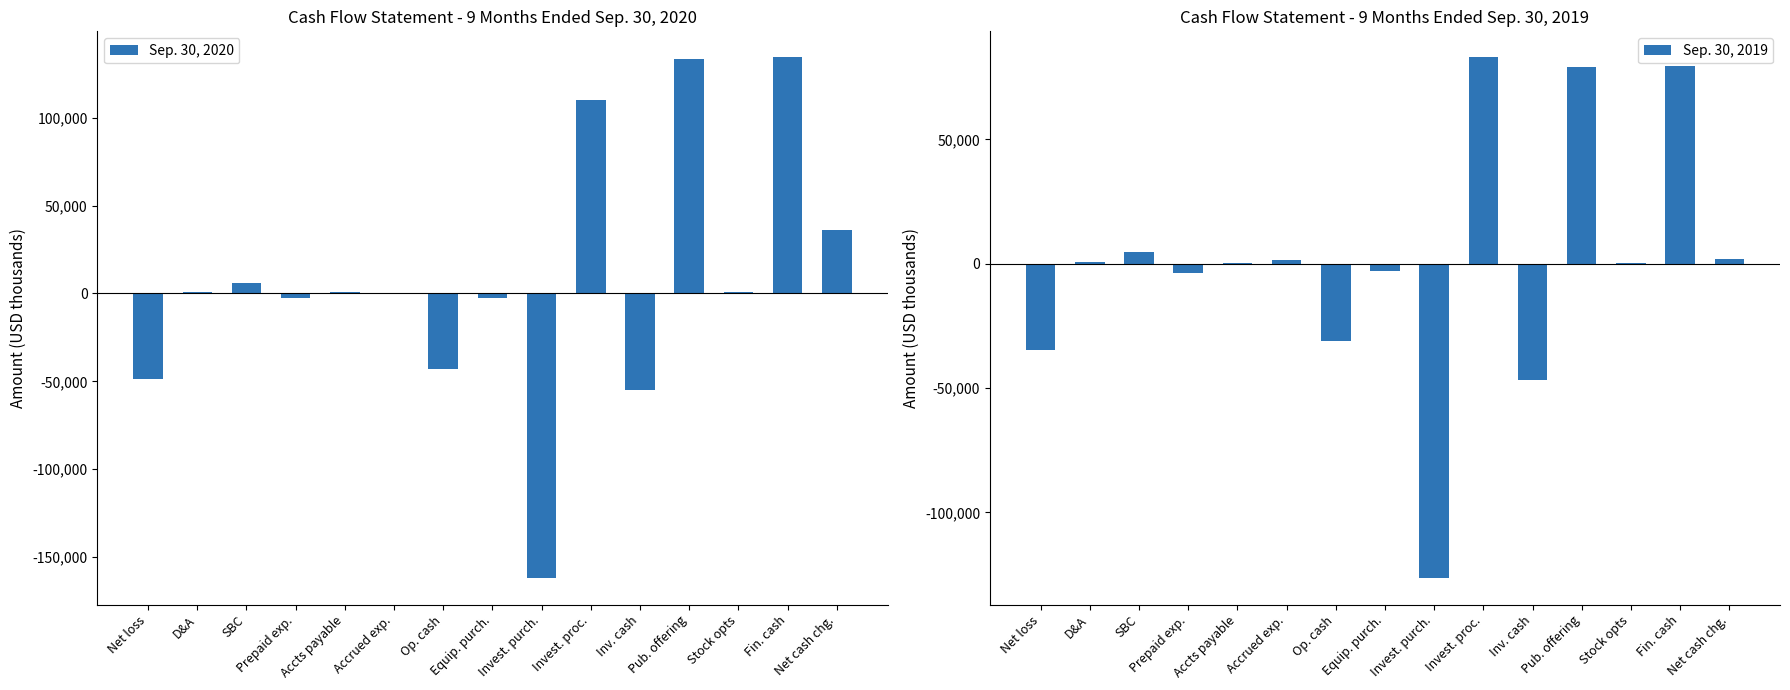

How many data points in Sep. 30, 2019 are above 489?

7